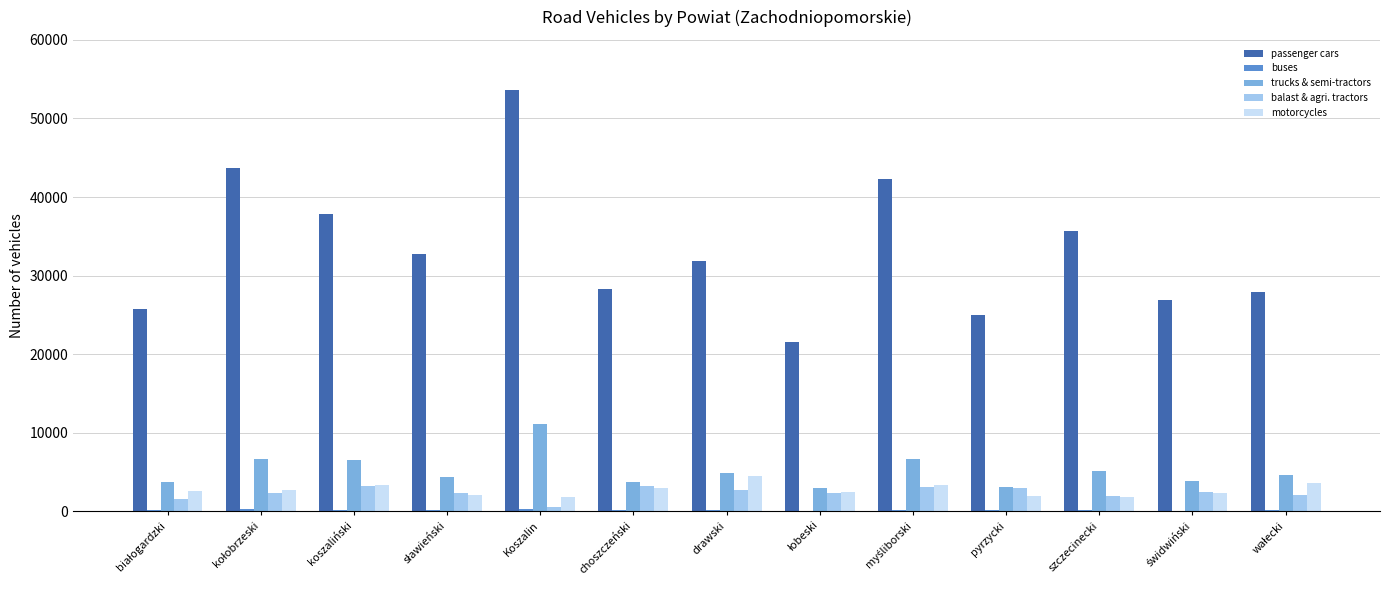

What is the sum of all trucks & semi-tractors values?

67438